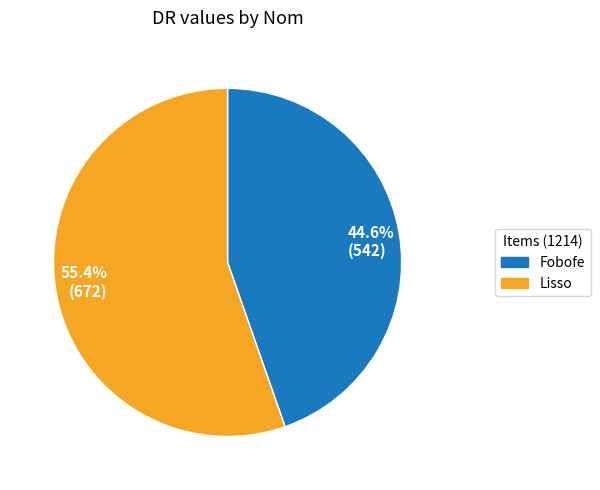

Combined, what portion of the pie is 44.6% (542) and 55.4% (672)?

100.0%